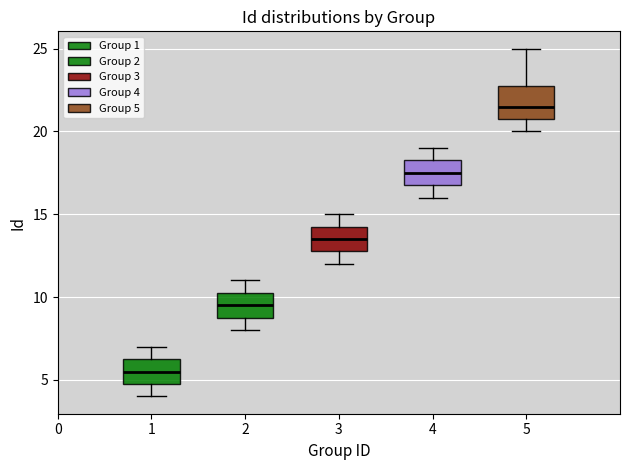

Reading left to right, transcribe this box plot: for each box, give where its median line is, the range the box spans, and where its two whiskers end, as read against the y-axis. The values are not printed on the chart, so give them approximately, as read against the axis.

1: median 5.5, box 5.0 to 6.5, whiskers 4.0 to 7.0
2: median 9.5, box 9.0 to 10.5, whiskers 8.0 to 11.0
3: median 13.5, box 13.0 to 14.5, whiskers 12.0 to 15.0
4: median 17.5, box 17.0 to 18.5, whiskers 16.0 to 19.0
5: median 21.5, box 21.0 to 23.0, whiskers 20.0 to 25.0